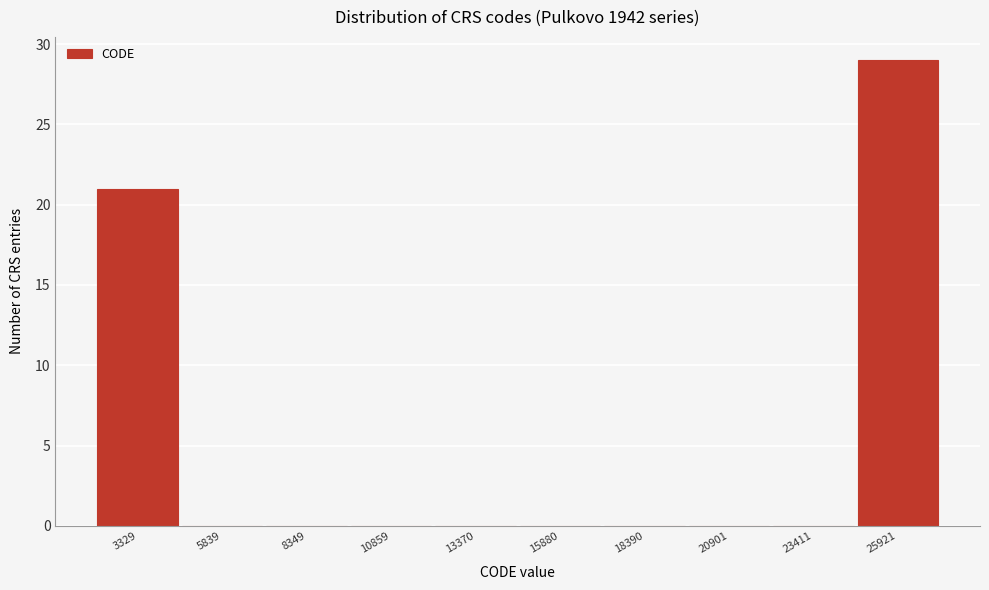

Reading left to right, transcribe all the data shown in this chart.

3329=21	5839=0	8349=0	10859=0	13370=0	15880=0	18390=0	20901=0	23411=0	25921=29